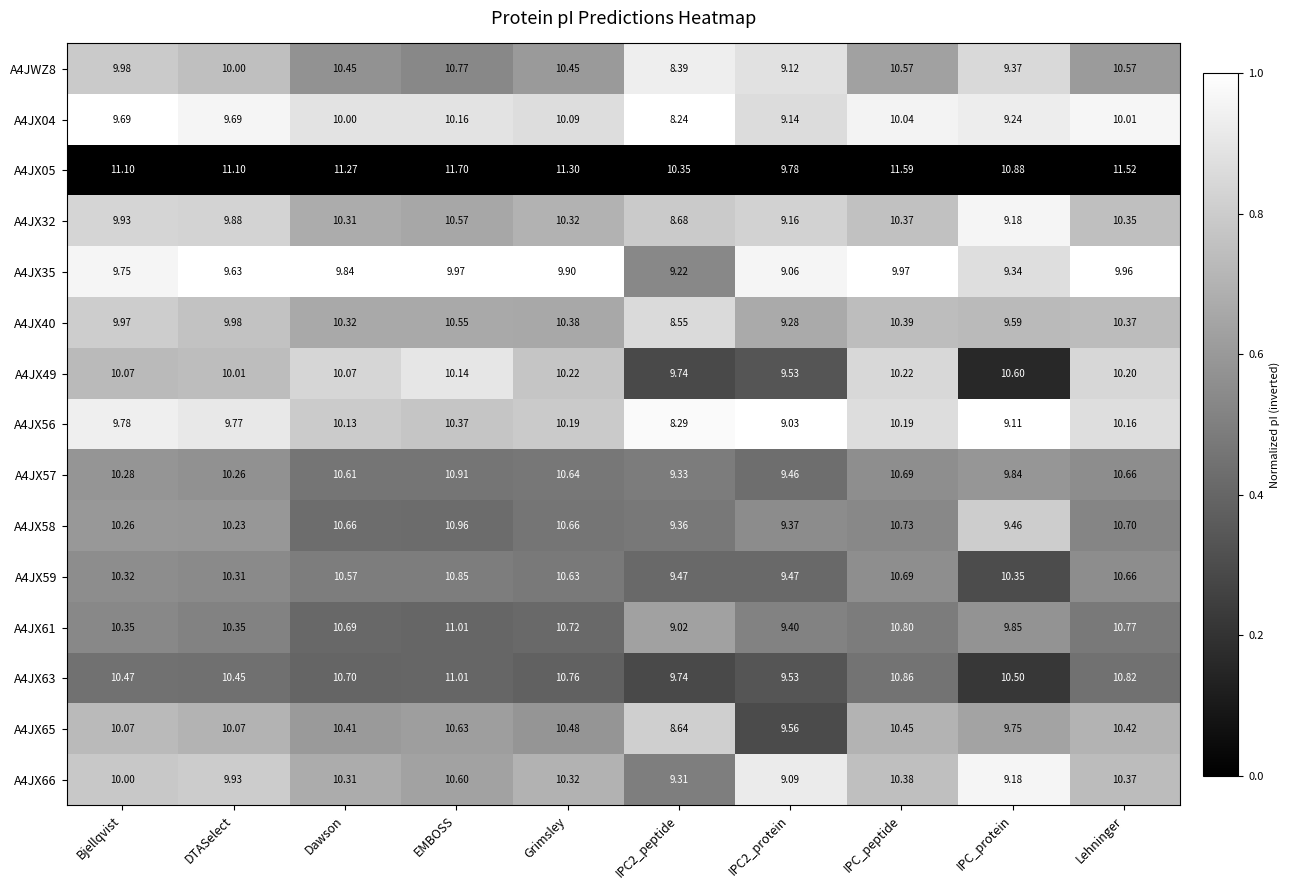

Is the value of A4JX32 at Lehninger greater than the value of A4JX58 at Lehninger?

No